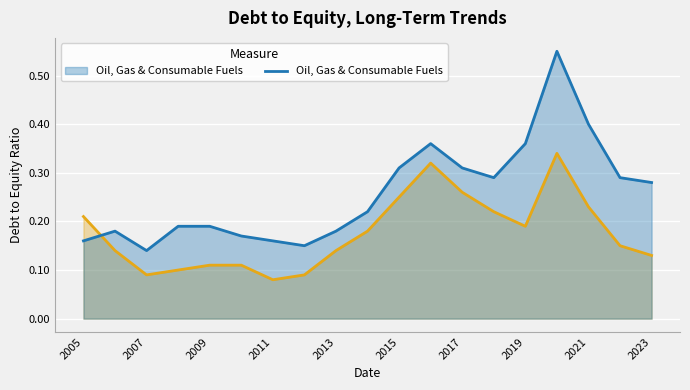

Which series has the largest total across all categories?

Oil, Gas & Consumable Fuels